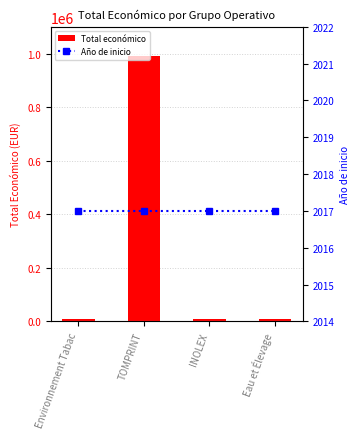

What are all the series names shown in the legend?

Total económico, Año de inicio